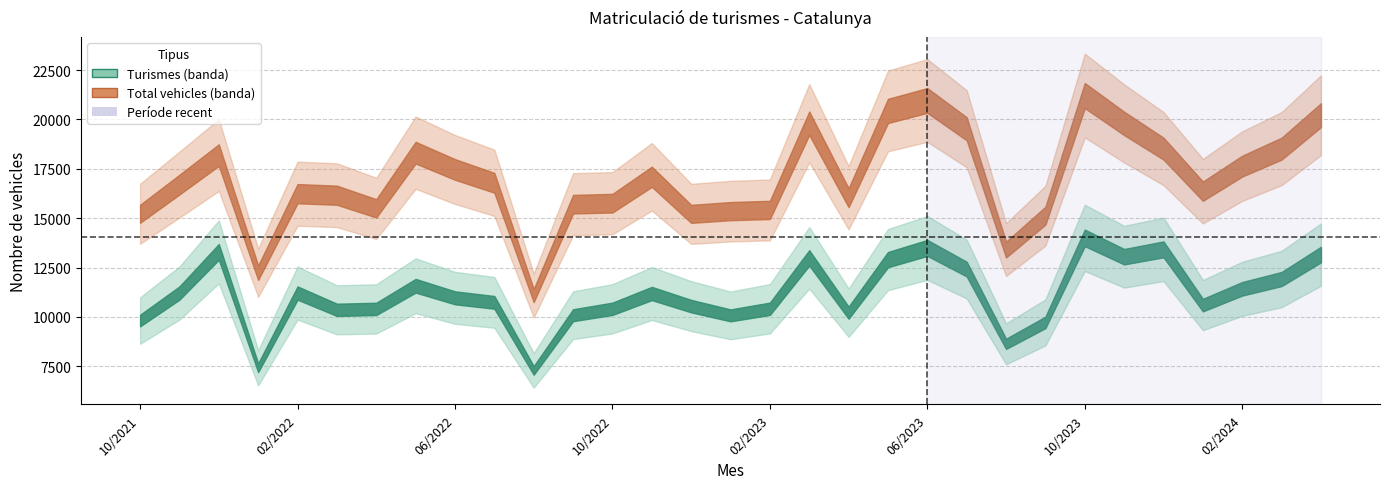

True or false: Total de vehicles has more than 0 interior local peaks.

True